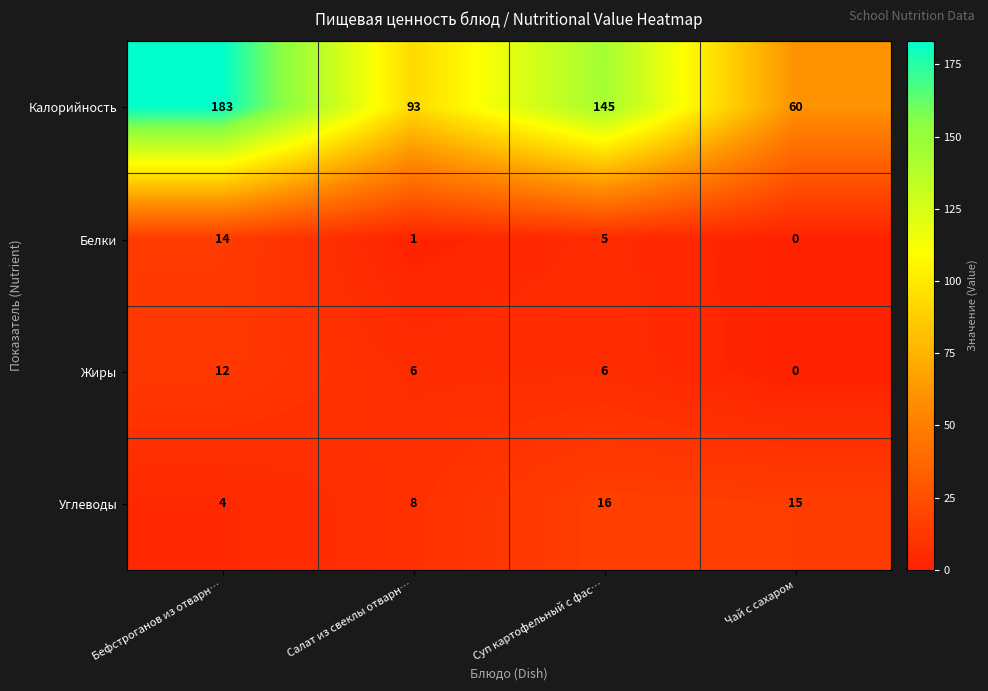

At which category is the sum across all series the highest?

Бефстроганов из отварн…